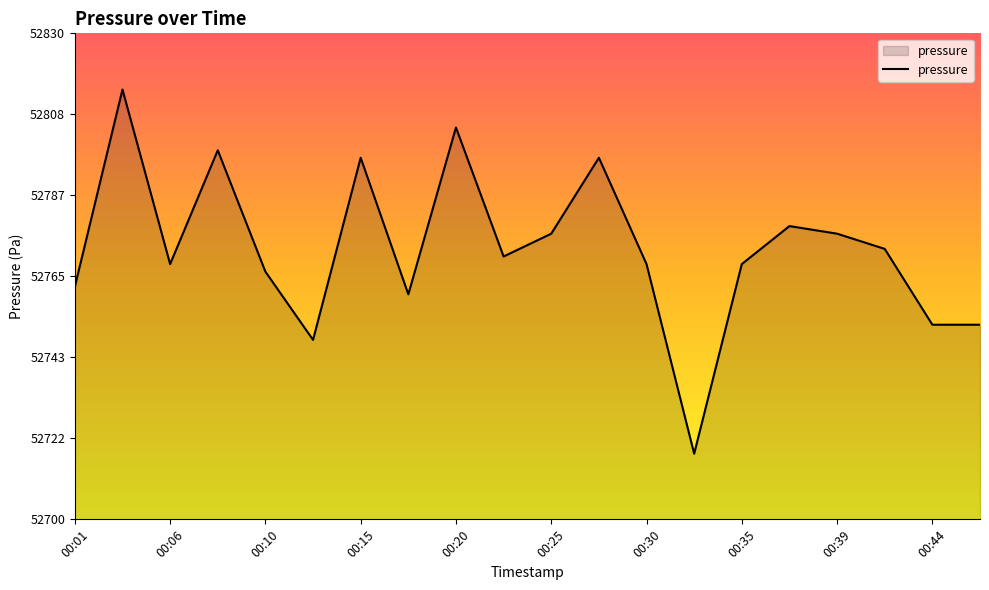

What is the smallest value displayed?

52717.6